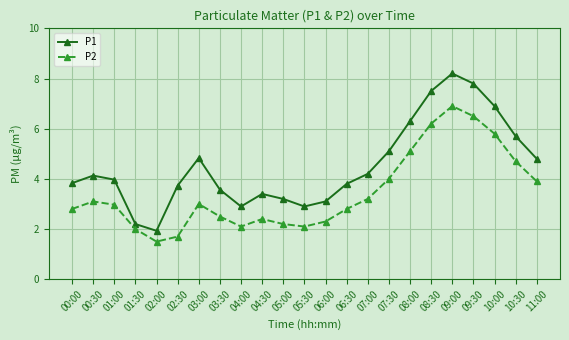

How many lines are shown in the chart?

2